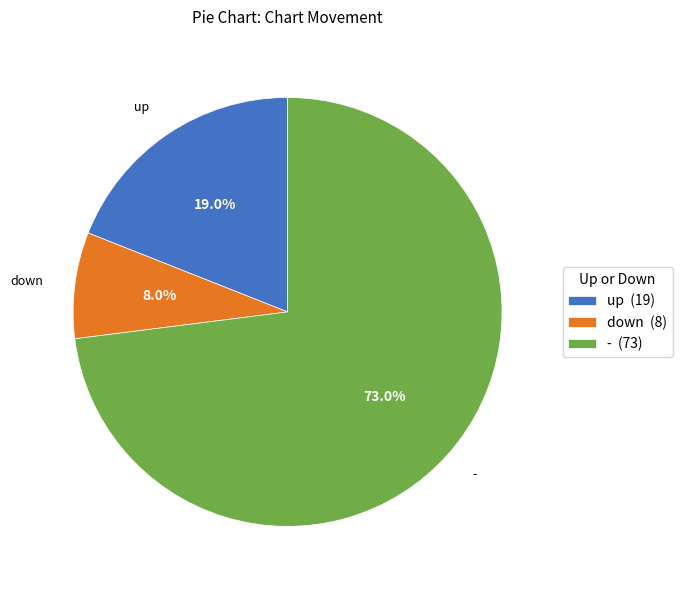

True or false: down accounts for 8% of the total.

True